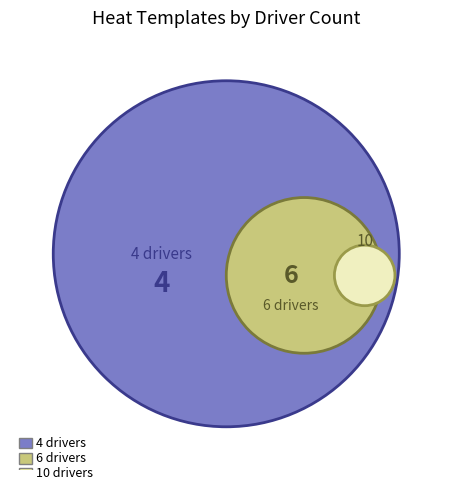

Is there any slice that represents more than half of the pie?

No